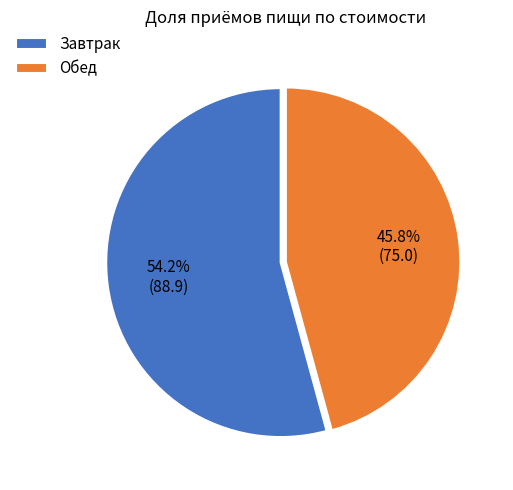

Which slice is the largest?

Завтрак